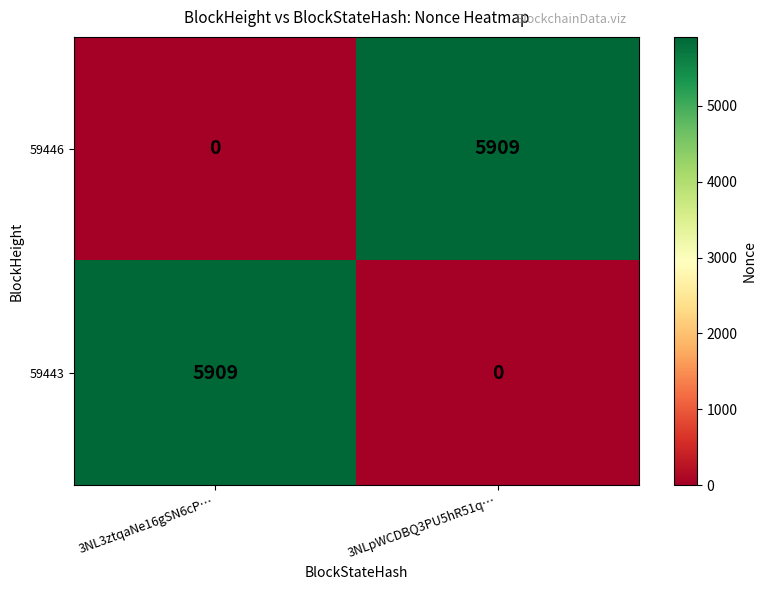

What is the difference between the 59446 values at 3NL3ztqaNe16gSN6cP… and 3NLpWCDBQ3PU5hR51q…?

5909